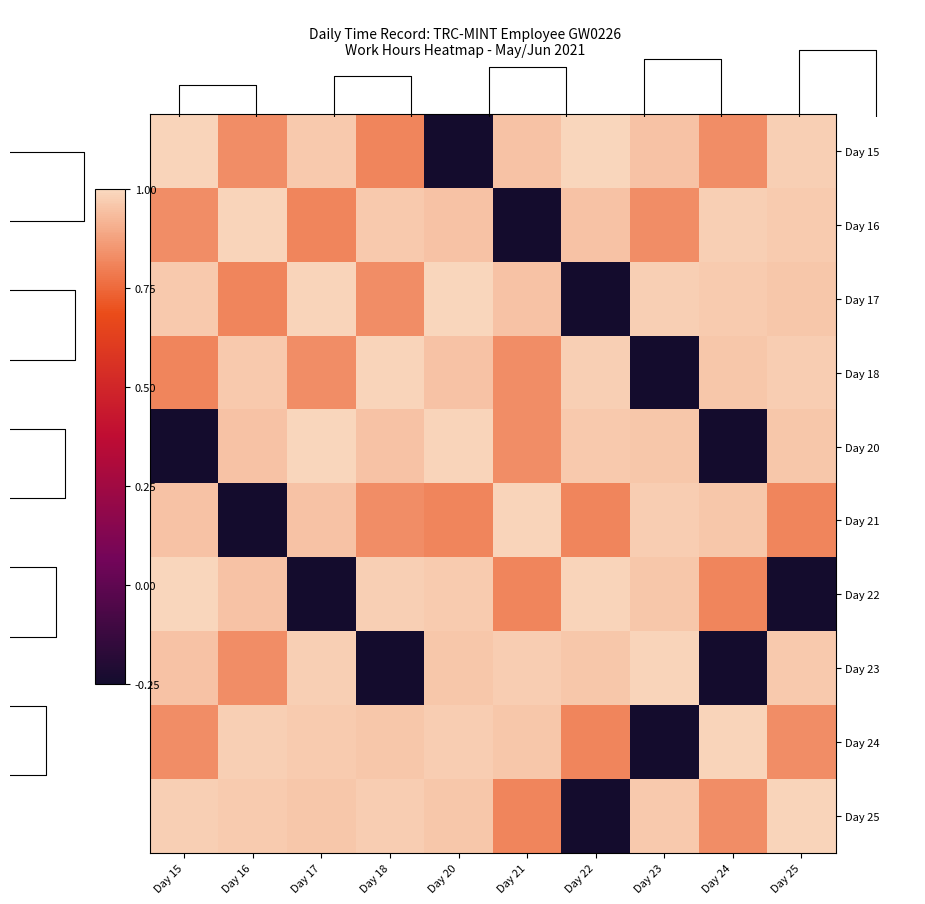

At which label is Day 24 closest to 0?

Day 23